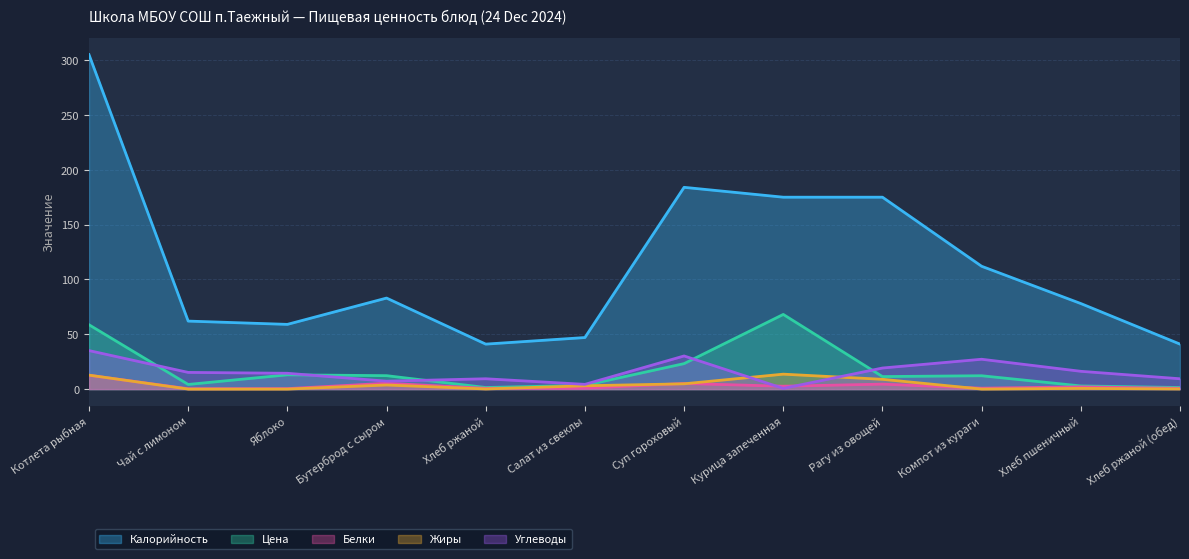

Which has a higher value, Котлета рыбная or Бутерброд с сыром?

Котлета рыбная